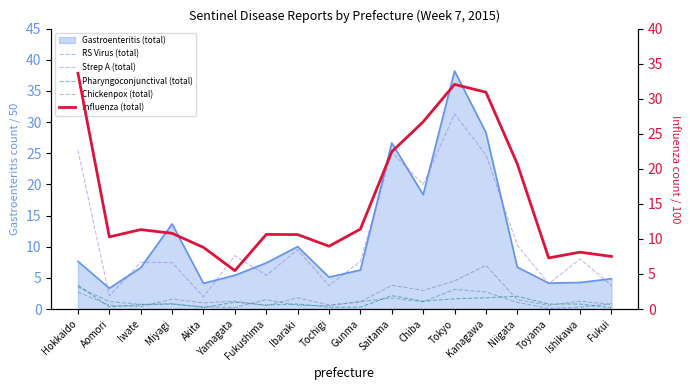

Read the Chickenpox (total) value at Kanagawa.

7.0